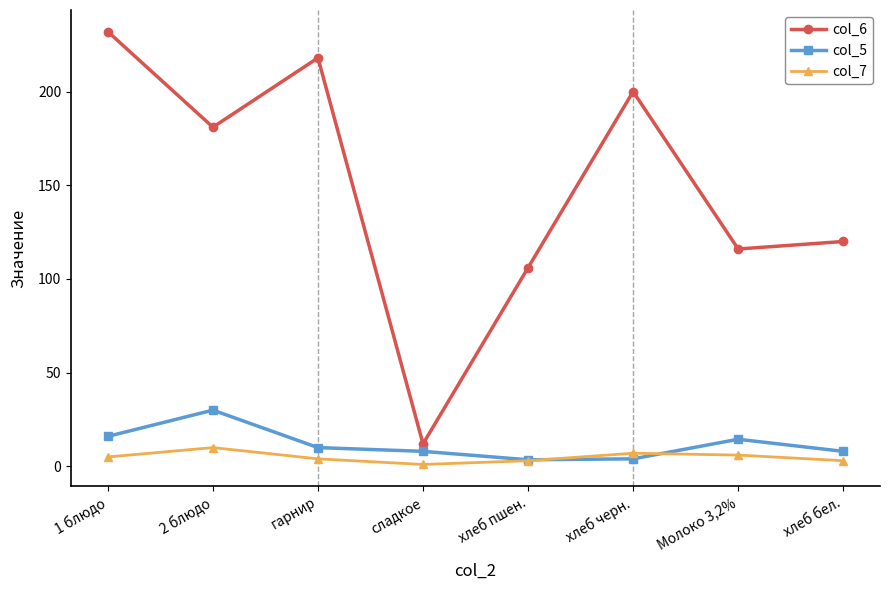

At which category does col_5 reach its first local peak?

2 блюдо